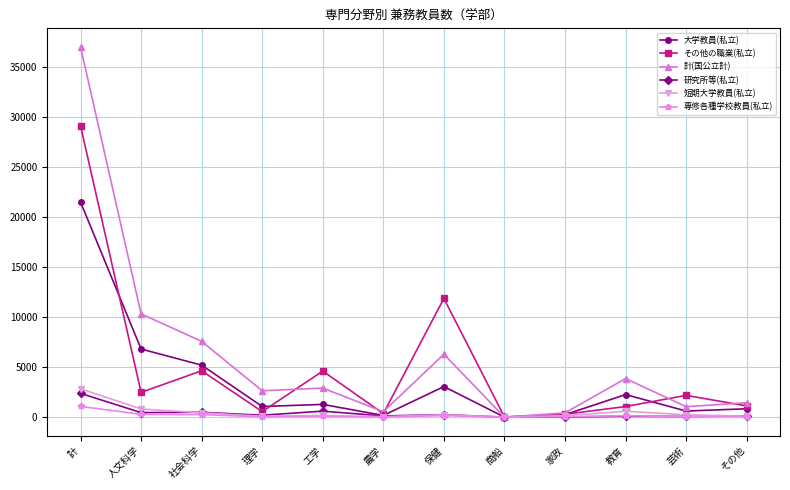

What is the difference between the highest and lowest values at 芸術?

2124